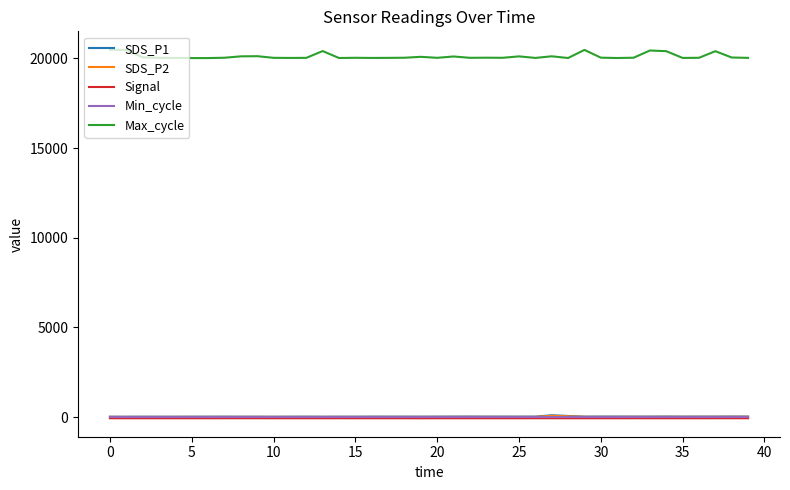

Which series has the largest range (max minus min)?

Max_cycle